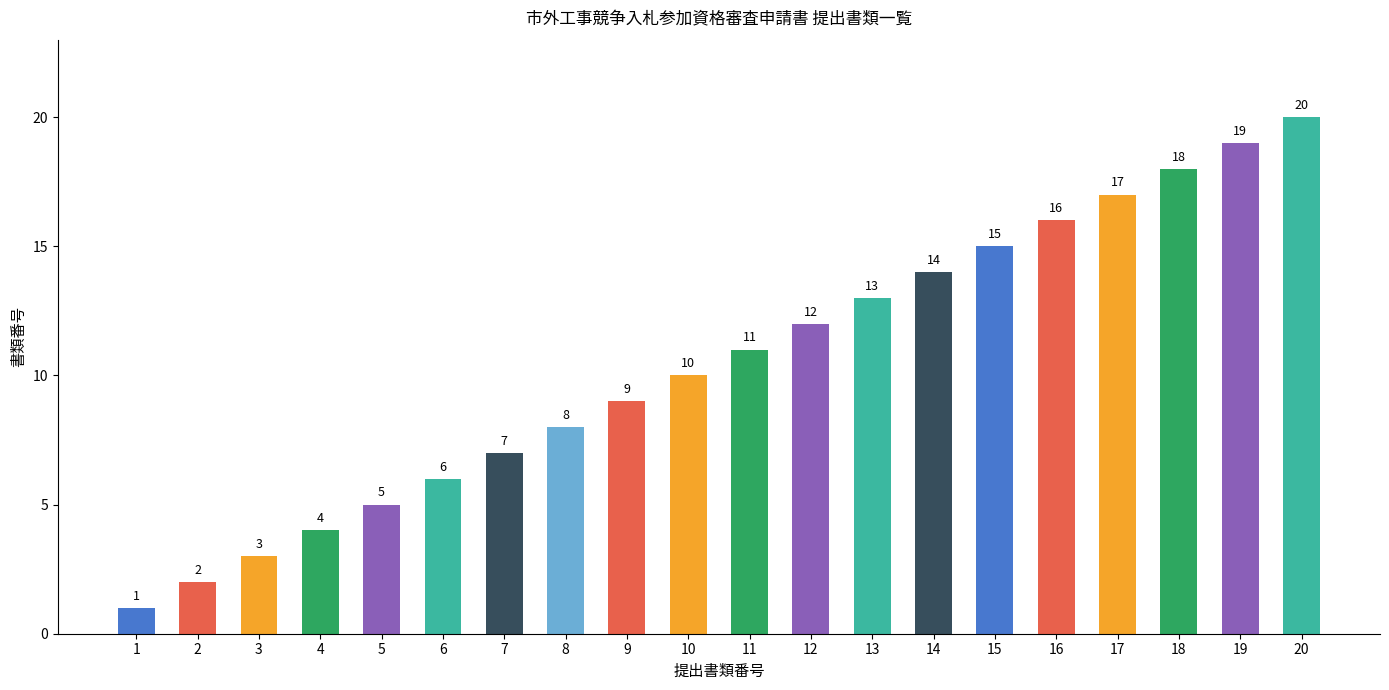

What is the change in value from 15 to 17?

+2